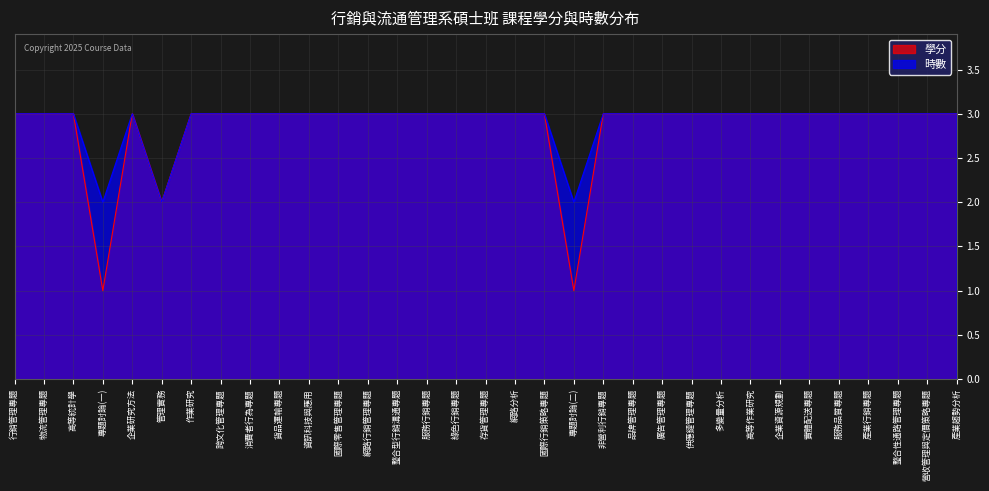

Where is 時數 nearest to the value 2?

專題討論(一)